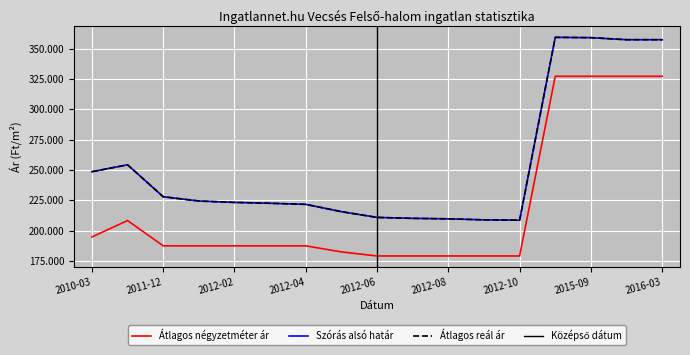

Which series has the largest range (max minus min)?

Szórás alsó határ